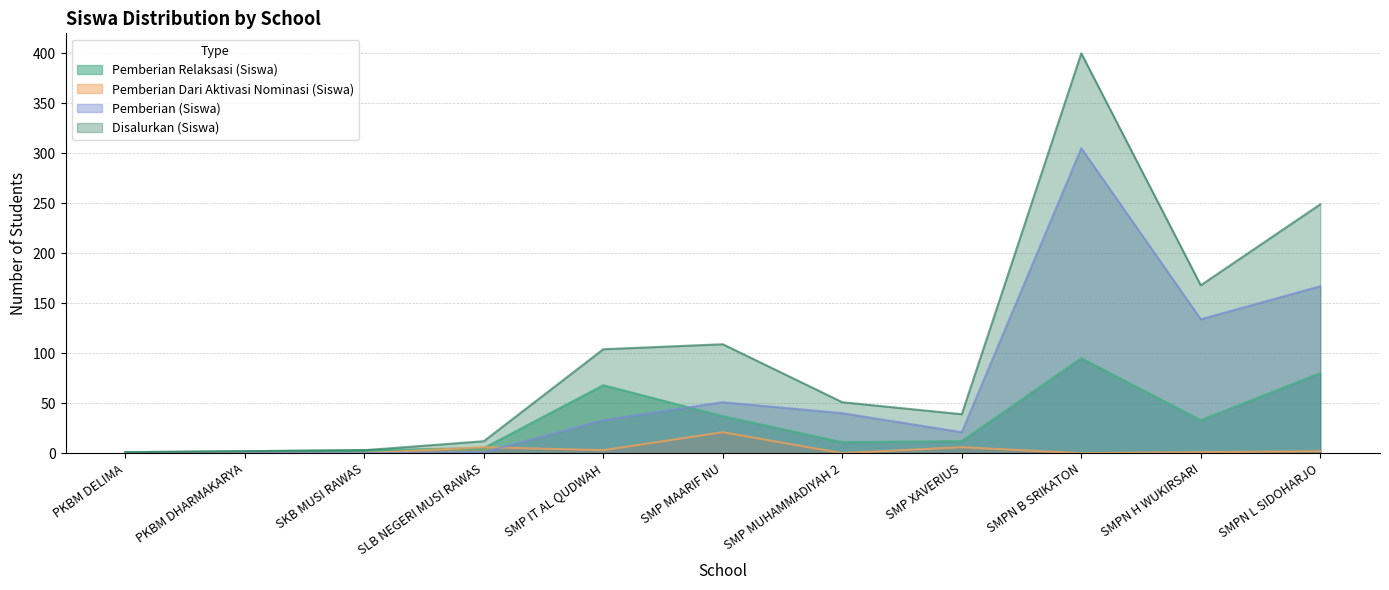

What is the label of the 9th point from the left?

SMPN B SRIKATON